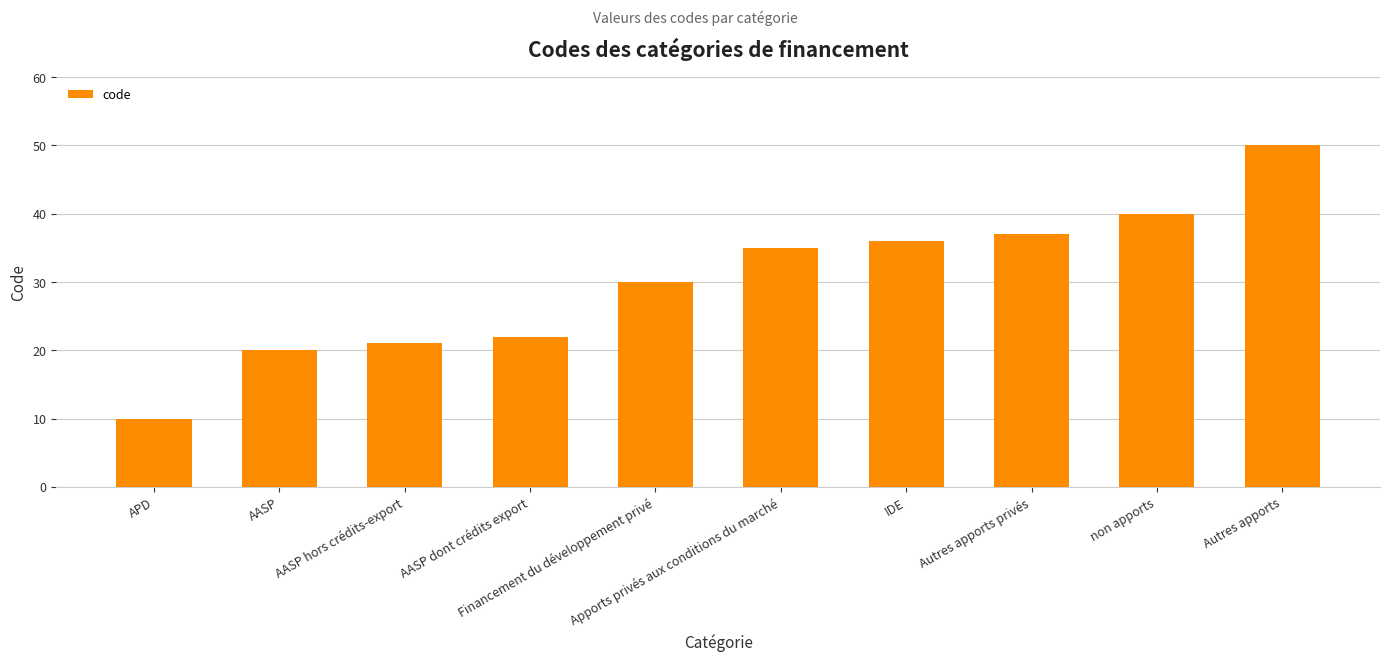

Reading left to right, transcribe all the data shown in this chart.

APD=10	AASP=20	AASP hors crédits-export=21	AASP dont crédits export=22	Financement du développement privé=30	Apports privés aux conditions du marché=35	IDE=36	Autres apports privés=37	non apports=40	Autres apports=50